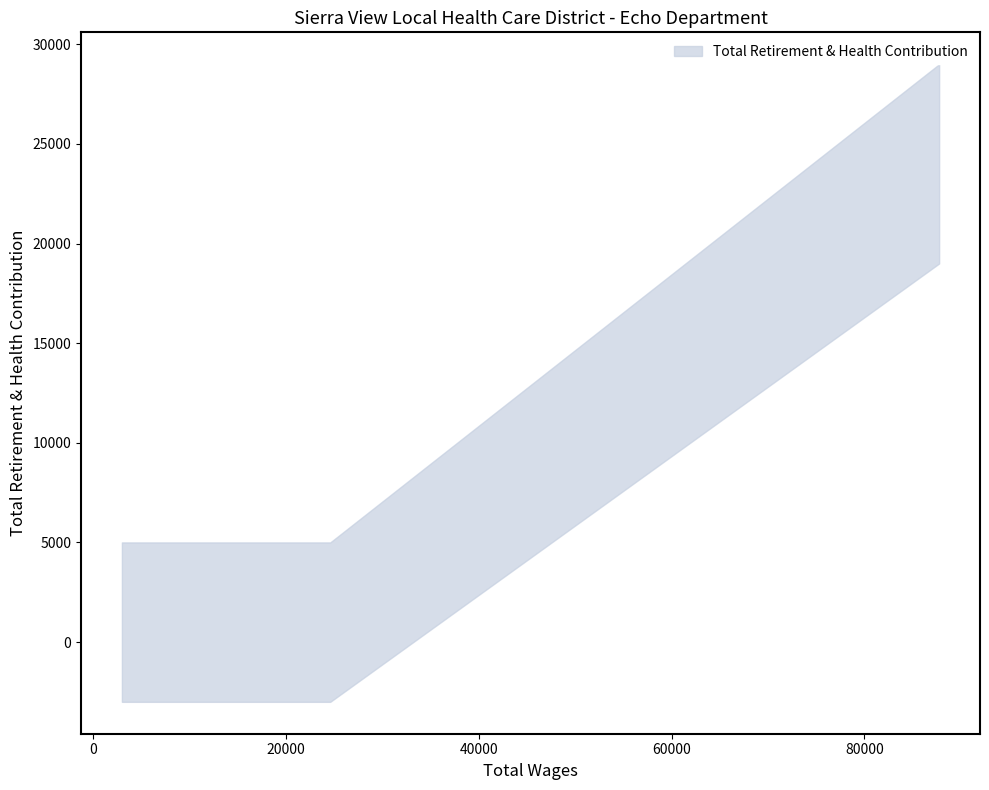

Which has a higher value, 2974.0 or 24589.0?

2974.0